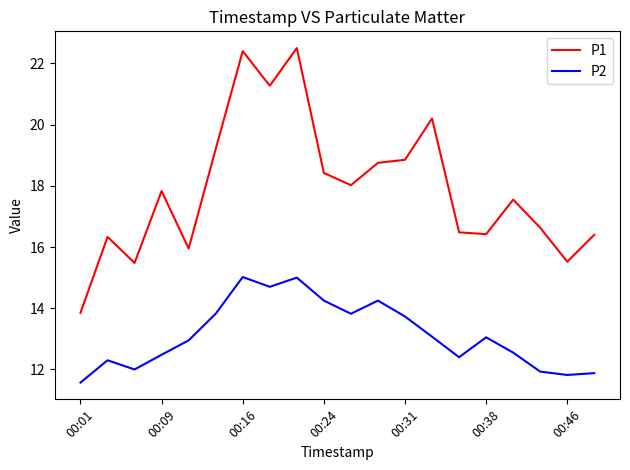

What is the average value of the P1 series?

17.9